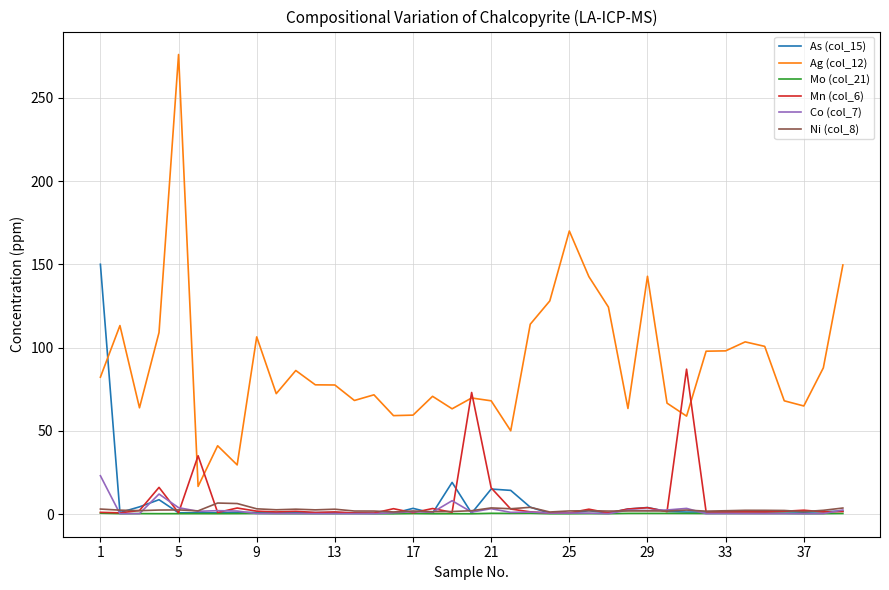

How many intersections are there between Ag (col_12) and Mn (col_6)?

6